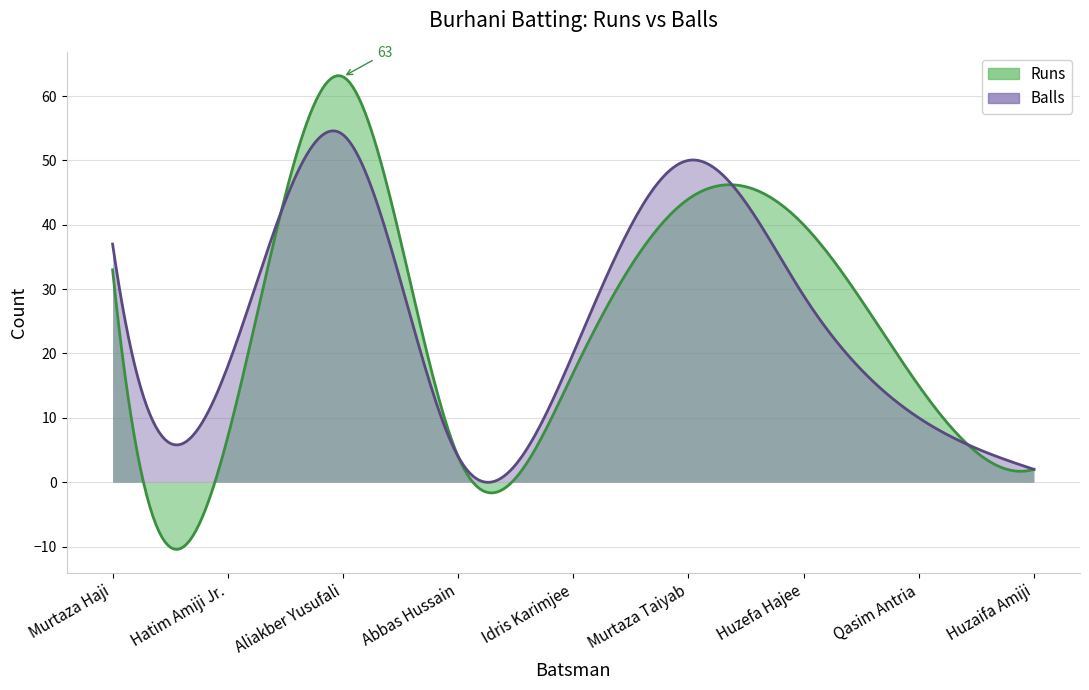

At which category does Runs reach its first local peak?

Aliakber Yusufali